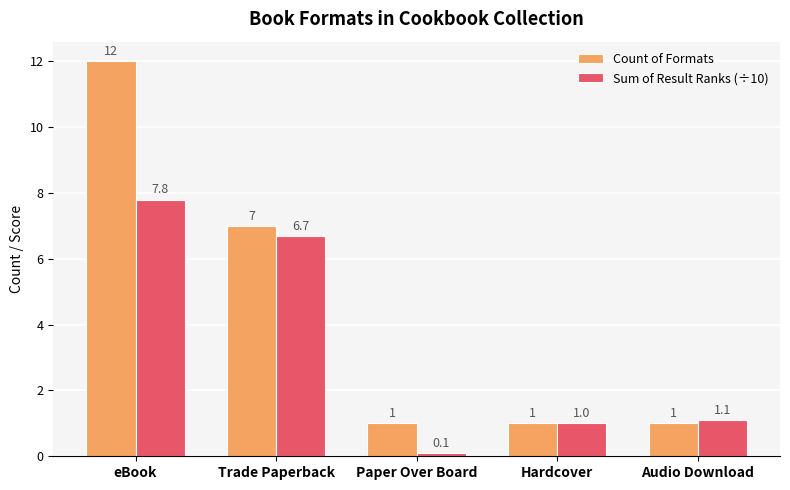

Which series has the largest range (max minus min)?

Count of Formats